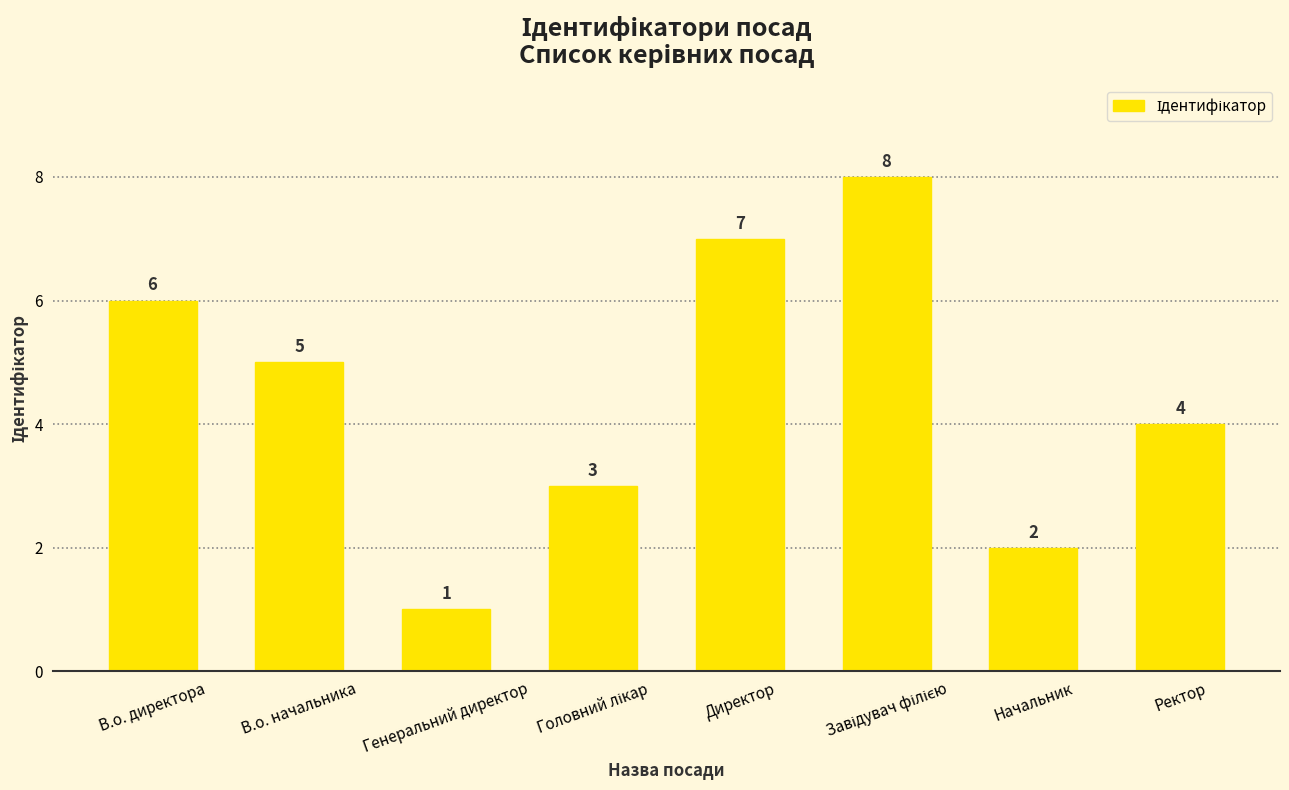

The chart shows a value of 9 at В.о. начальника. True or false?

False